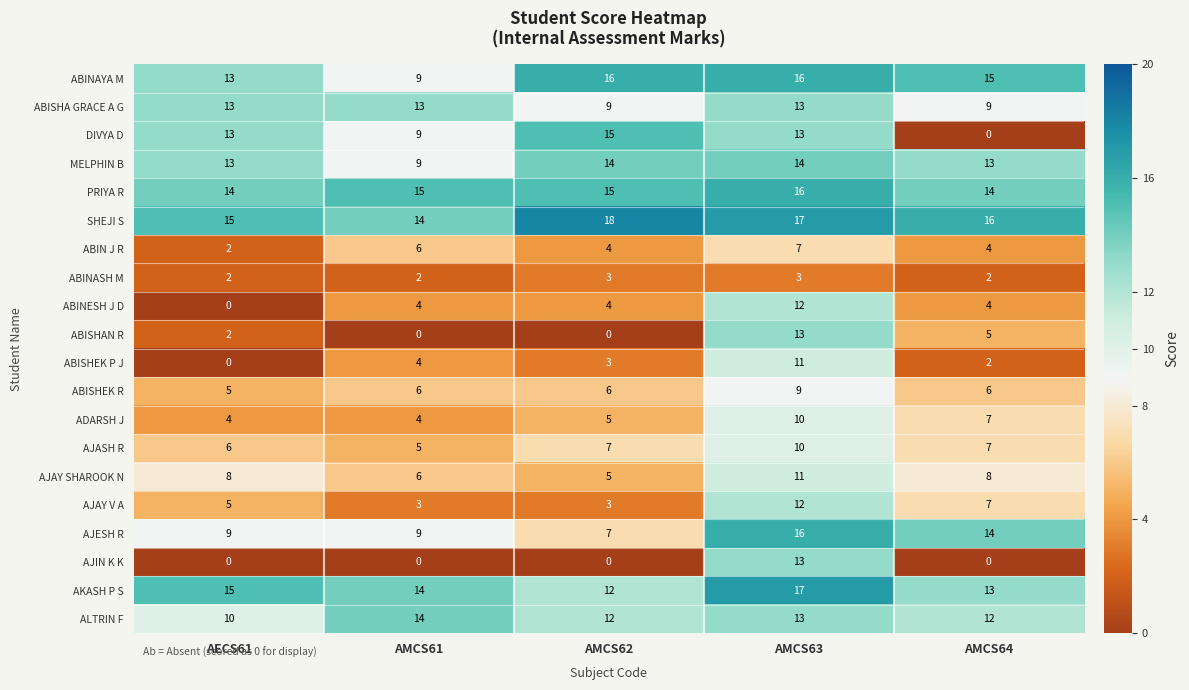

What is the difference between the maximum and minimum values in the DIVYA D series?

15